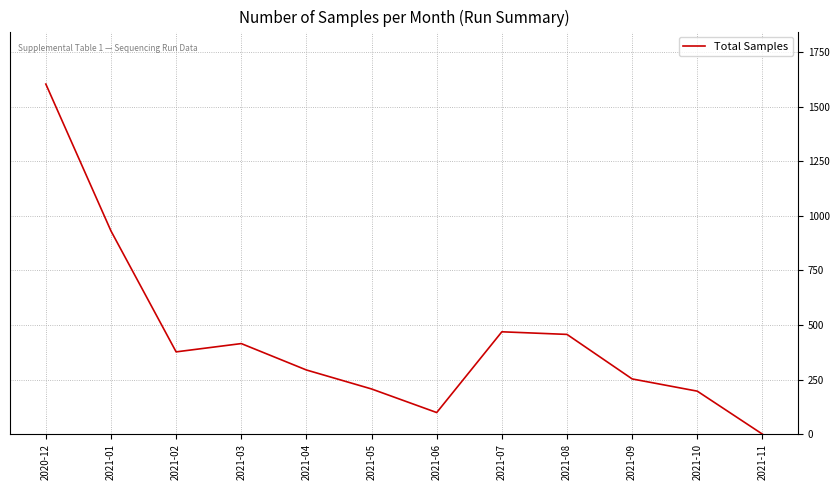

Is it true that the value at 2021-10 is 258?

False